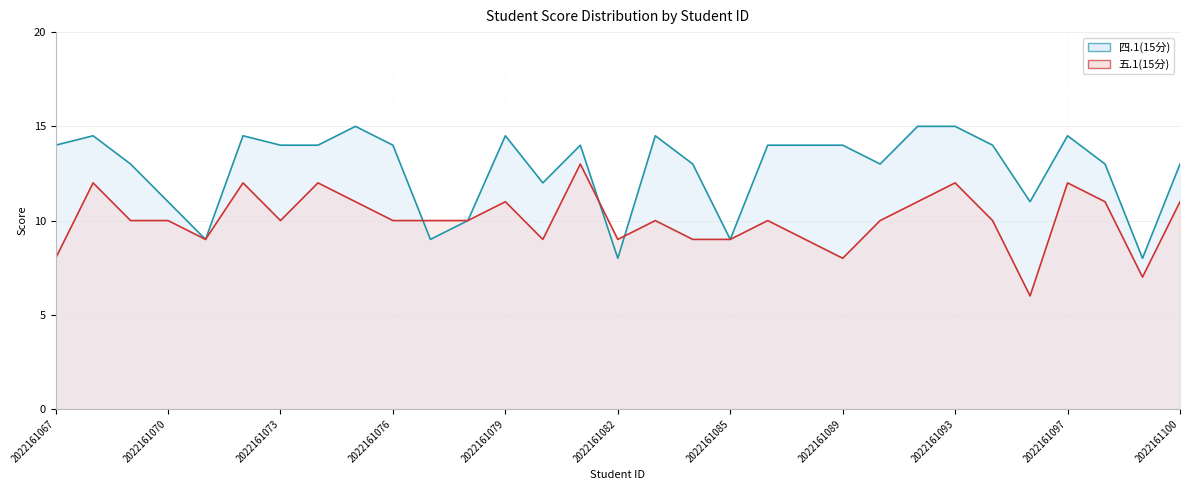

What is the difference between the highest and lowest values at 28?

2.0